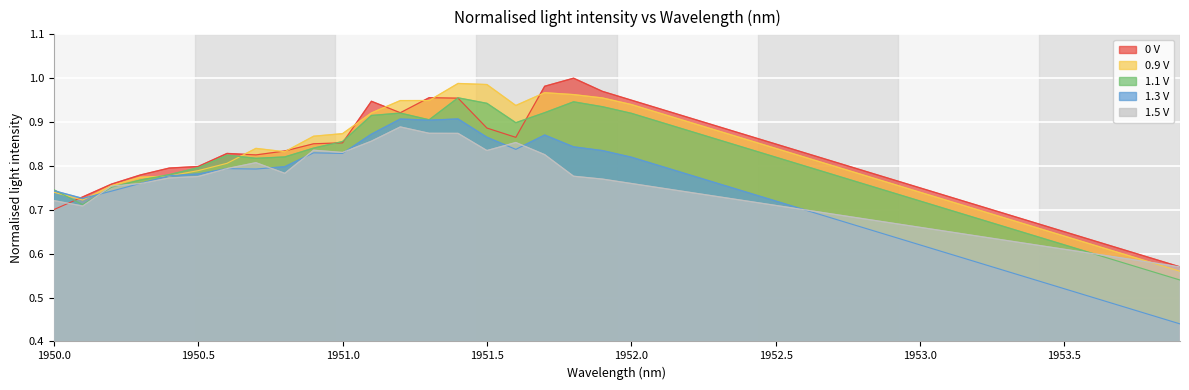

What is the difference between the 1.3 V values at 1950.7 and 1952.6?

0.1